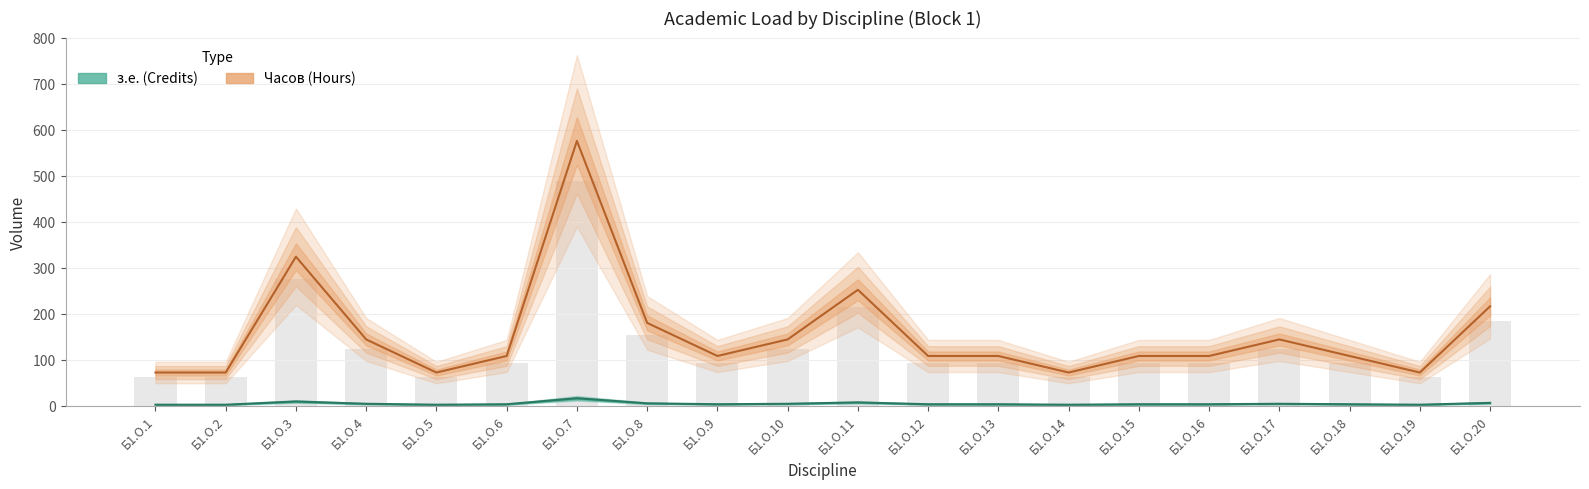

At which label does Часов (Hours) first exceed 108?

Б1.О.3